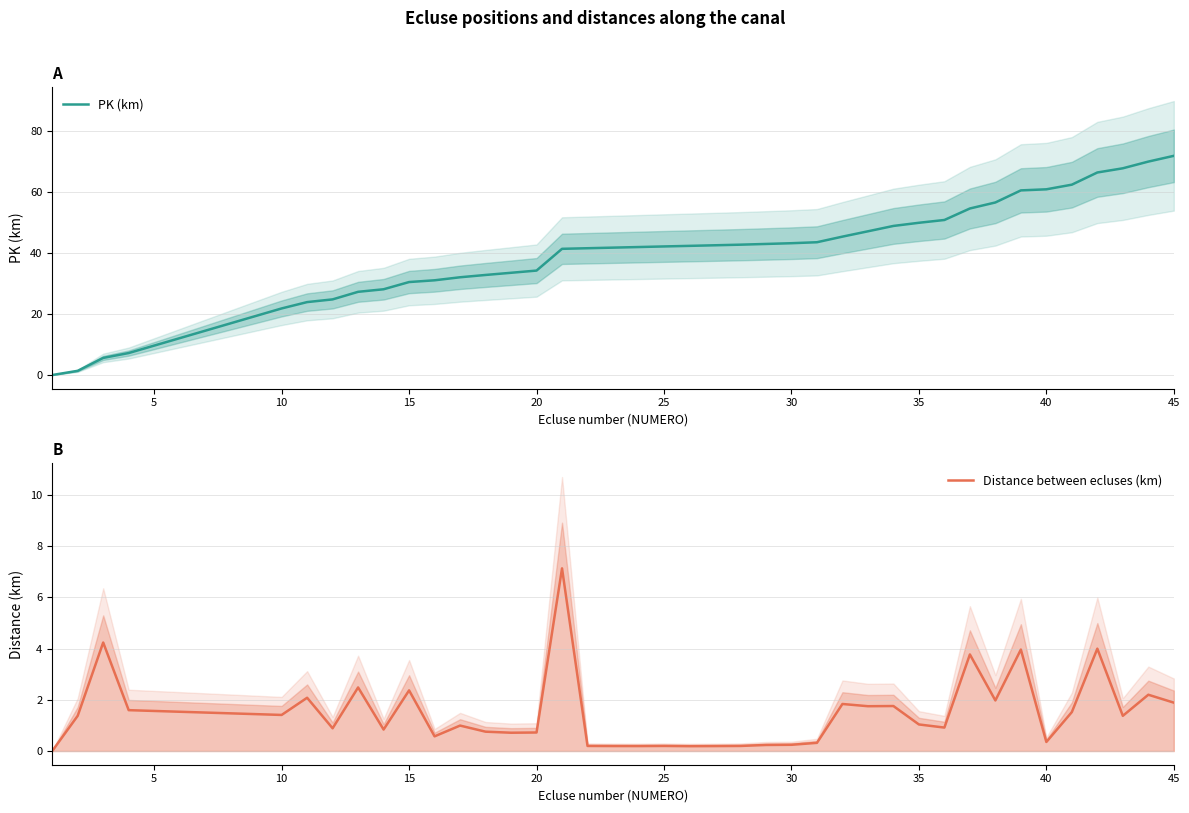

What are all the series names shown in the legend?

PK (km), Distance between ecluses (km)